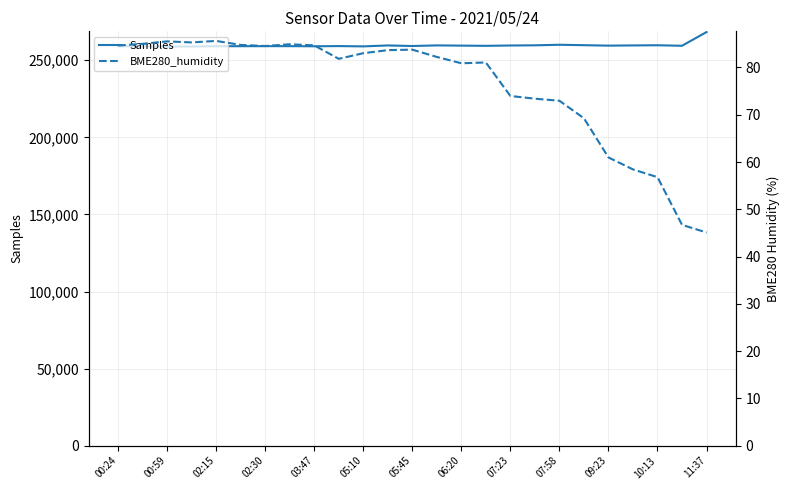

Reading left to right, transcribe all the data shown in this chart.

Samples: 259170.0	259009.0	258913.0	258933.0	259115.0	259137.0	259159.0	259163.0	259087.0	259205.0	259015.0	259618.0	259255.0	259651.0	259506.0	259373.0	259583.0	259706.0	260060.0	259785.0	259496.0	259636.0	259740.0	259411.0	268305.0
BME280_humidity: 84.7	85.0	85.5	85.3	85.6	84.8	84.5	84.9	84.7	81.8	83.0	83.7	83.8	82.2	80.9	81.1	74.0	73.4	73.0	69.3	61.0	58.4	56.8	46.7	45.1